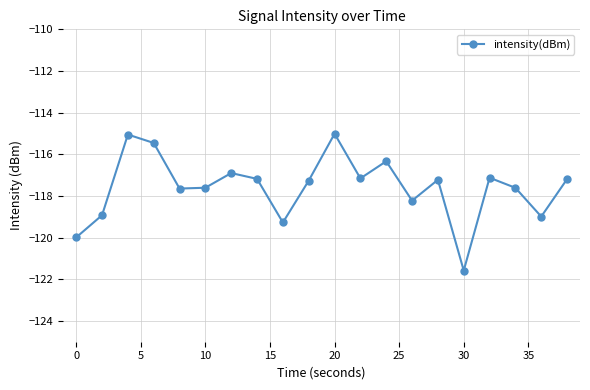

What is the sum of all values?

-2351.8